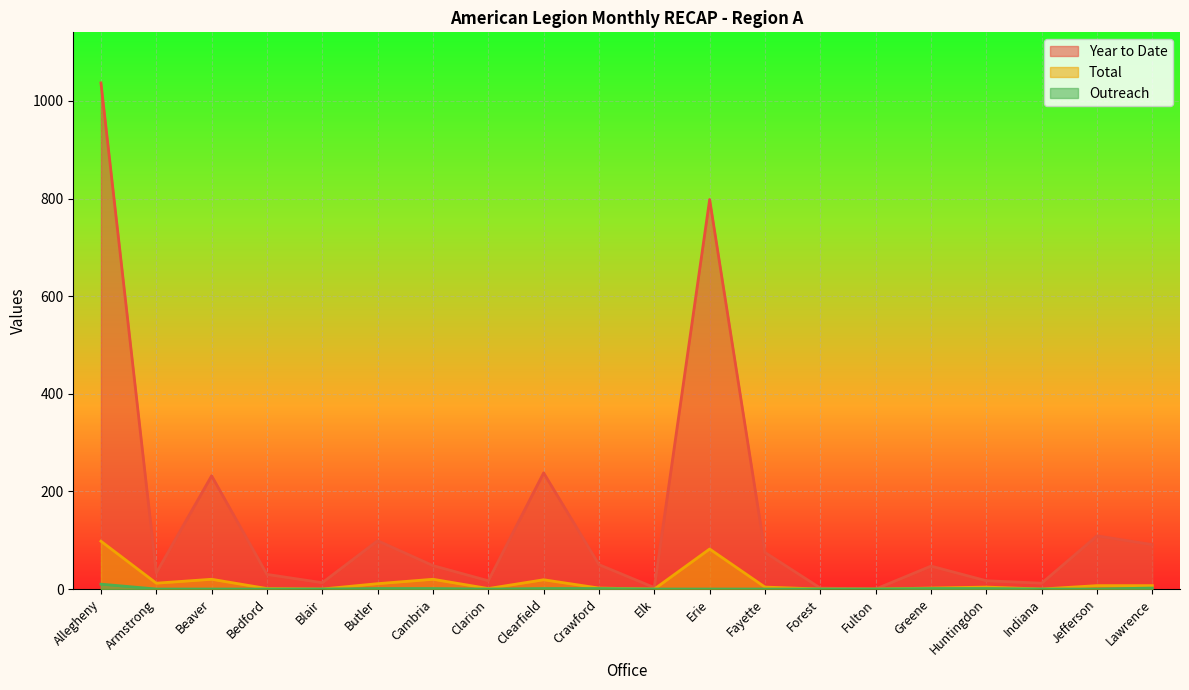

Reading right to left, extract all data points from this chart.

Year to Date: Lawrence=91.0	Jefferson=109.0	Indiana=12.0	Huntingdon=17.0	Greene=47.0	Fulton=0.0	Forest=2.0	Fayette=75.0	Erie=798.2	Elk=3.0	Crawford=50.0	Clearfield=238.0	Clarion=17.0	Cambria=48.0	Butler=99.0	Blair=13.0	Bedford=30.0	Beaver=232.0	Armstrong=33.0	Allegheny=1037.0
Total: Lawrence=7.0	Jefferson=7.0	Indiana=0.0	Huntingdon=4.0	Greene=2.0	Fulton=0.0	Forest=0.0	Fayette=4.0	Erie=82.0	Elk=0.0	Crawford=2.0	Clearfield=19.0	Clarion=1.0	Cambria=20.0	Butler=11.0	Blair=0.0	Bedford=1.0	Beaver=20.0	Armstrong=12.0	Allegheny=98.0
Outreach: Lawrence=2.0	Jefferson=0.0	Indiana=0.0	Huntingdon=1.0	Greene=1.0	Fulton=0.0	Forest=0.0	Fayette=0.0	Erie=0.0	Elk=0.0	Crawford=1.0	Clearfield=1.0	Clarion=0.0	Cambria=1.0	Butler=1.0	Blair=0.0	Bedford=0.0	Beaver=0.0	Armstrong=0.0	Allegheny=10.0